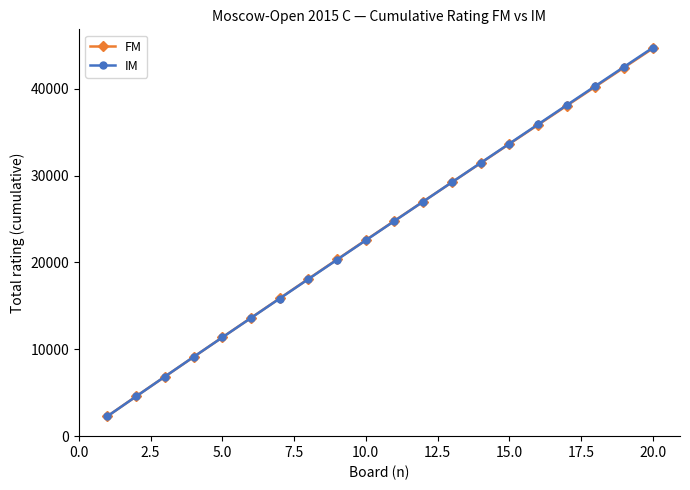

How many categories are shown in the chart?

20